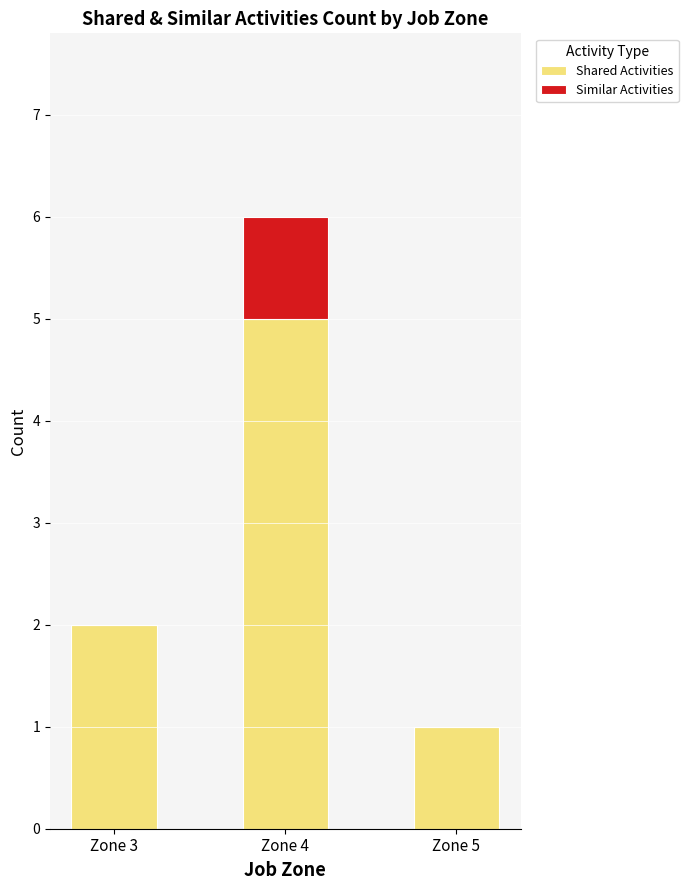

What is the total value across all series at Zone 4?

6